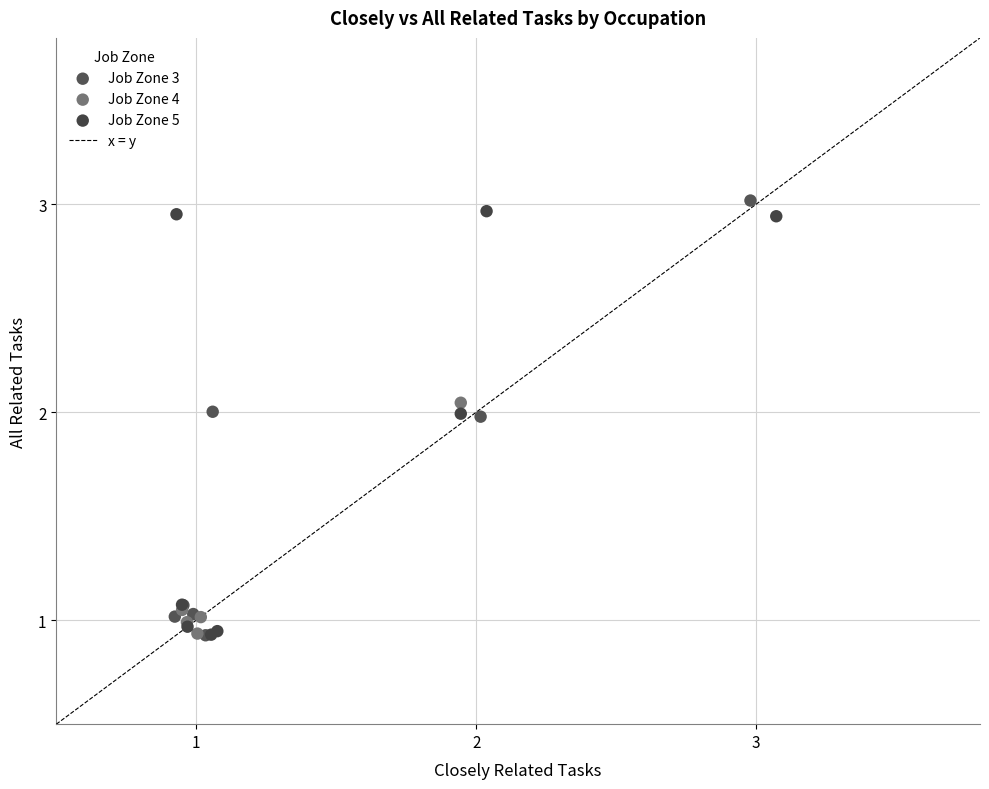

Which series reaches the maximum Y coordinate?

Job Zone 3